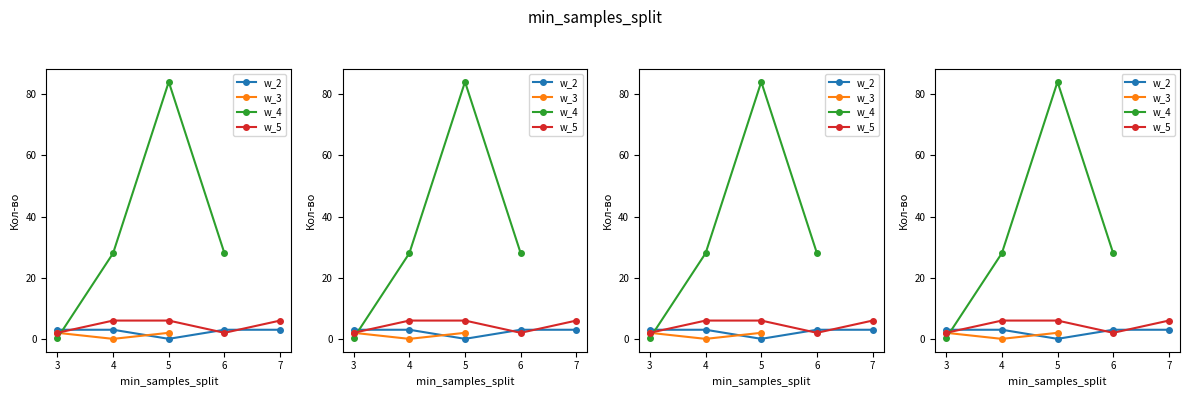

Does the chart have visible grid lines?

No